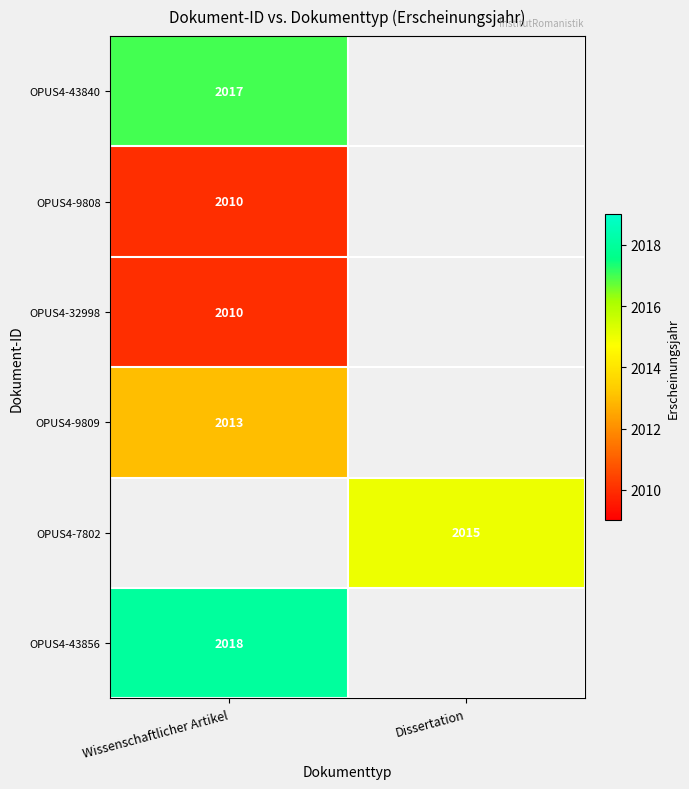

How many categories are shown in the chart?

2